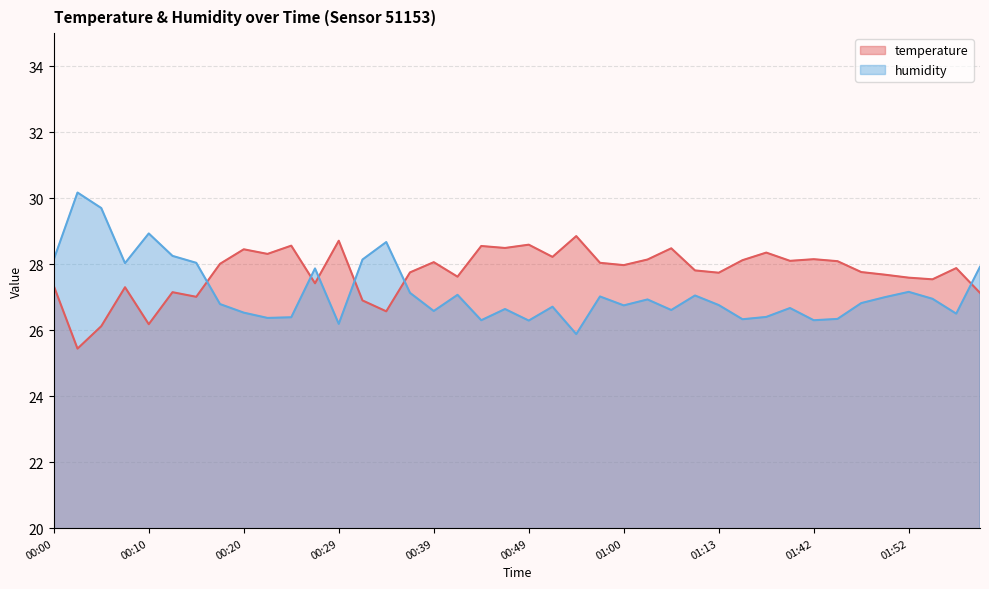

What is the average value of the temperature series?

27.8